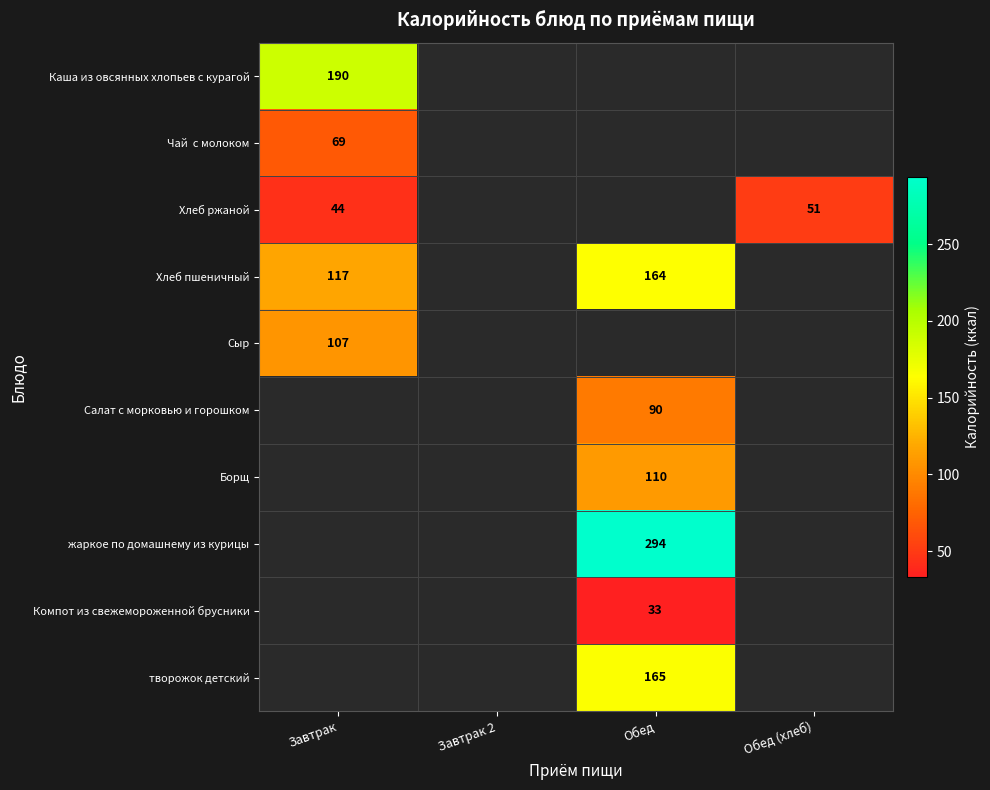

Which category has the highest value across all series?

Обед